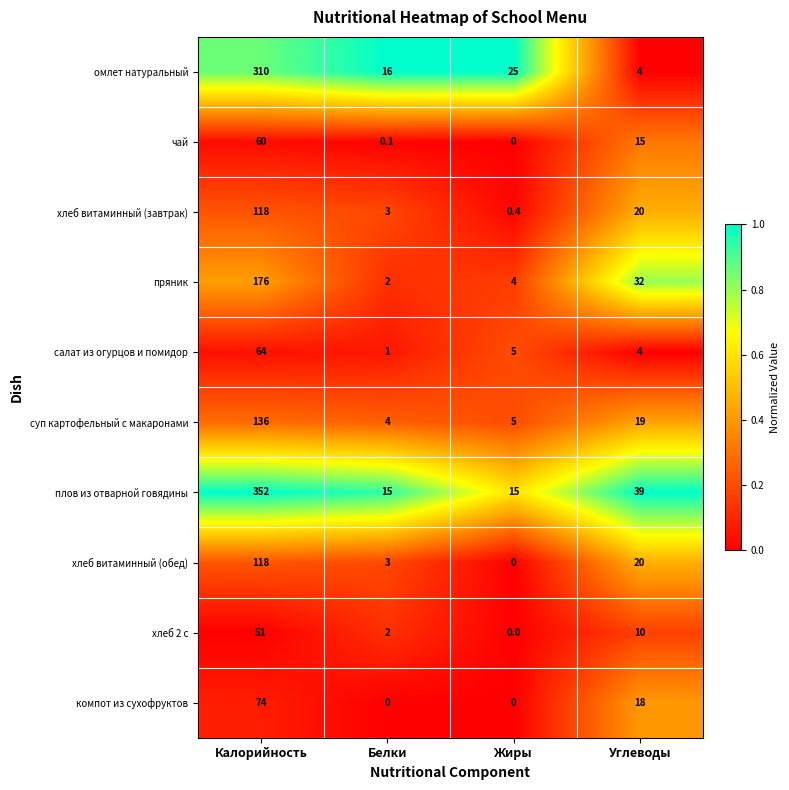

What is the total value across all series at Жиры?

54.4